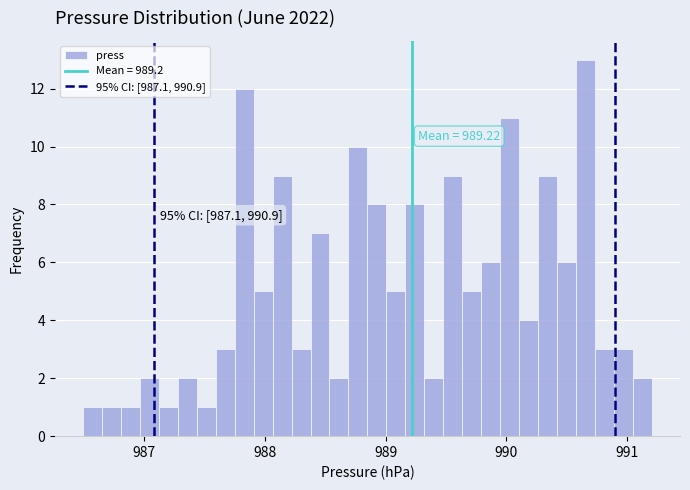

Read against the x-axis, roughly where is the centre of the tallest bar?

990.7